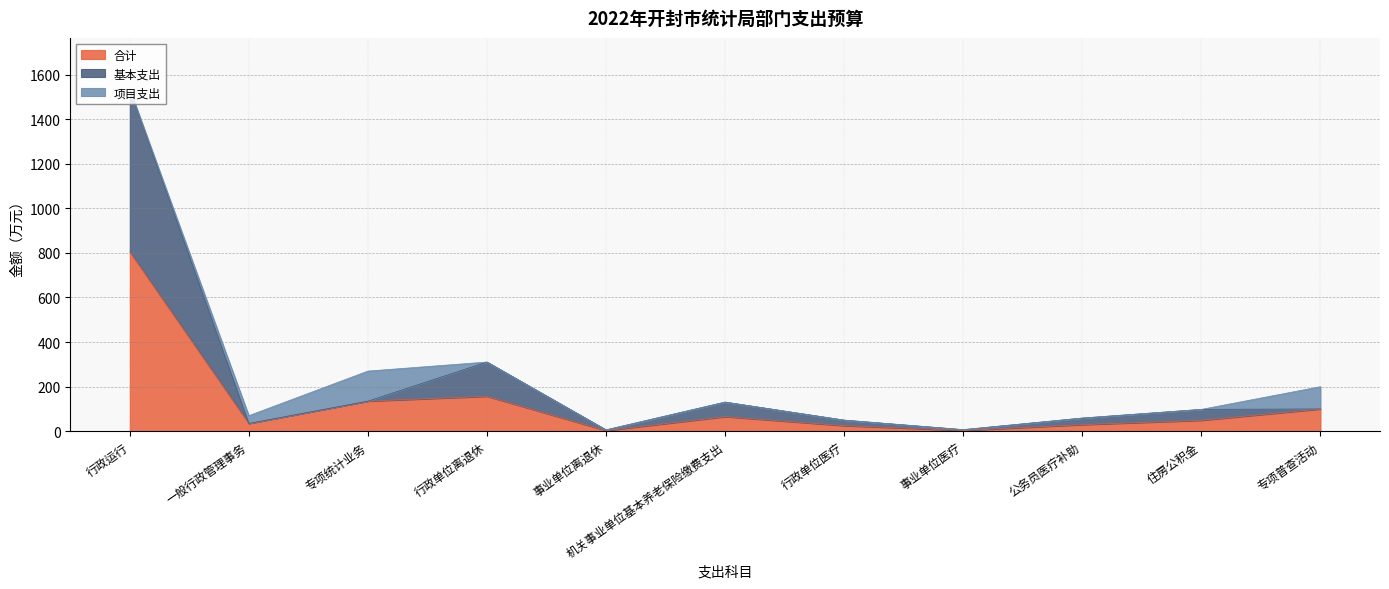

How many data points does each series have?

11